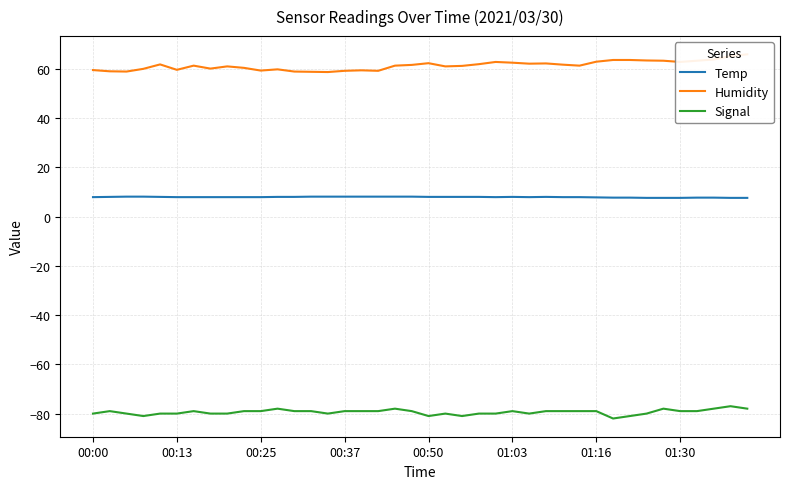

True or false: Temp and Signal cross at least once.

False